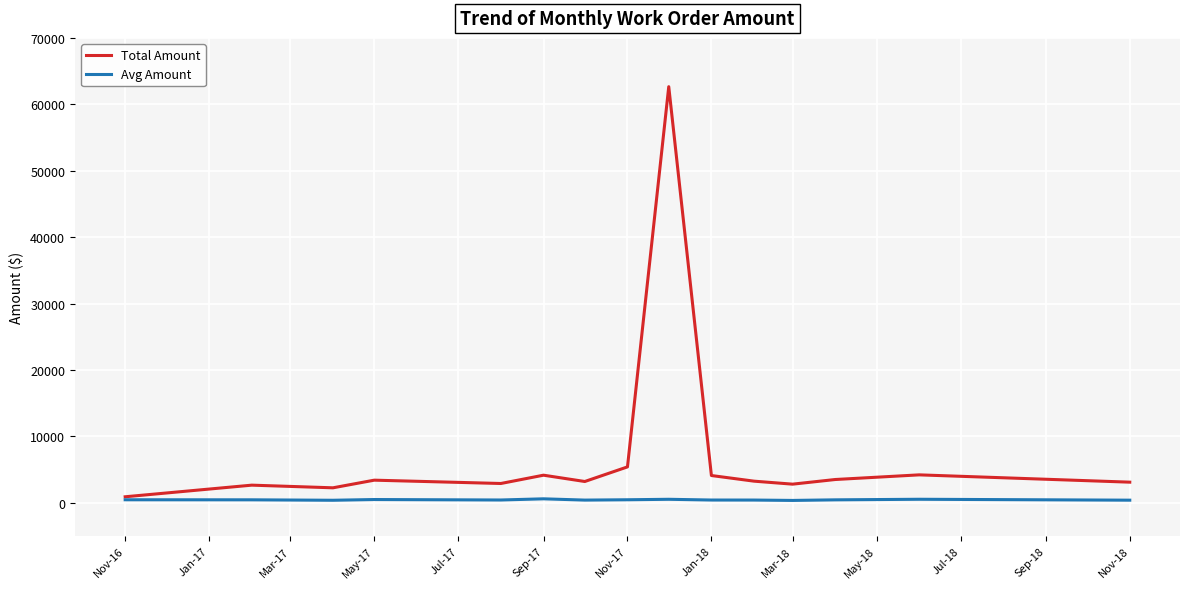

Which series has the largest total across all categories?

Total Amount